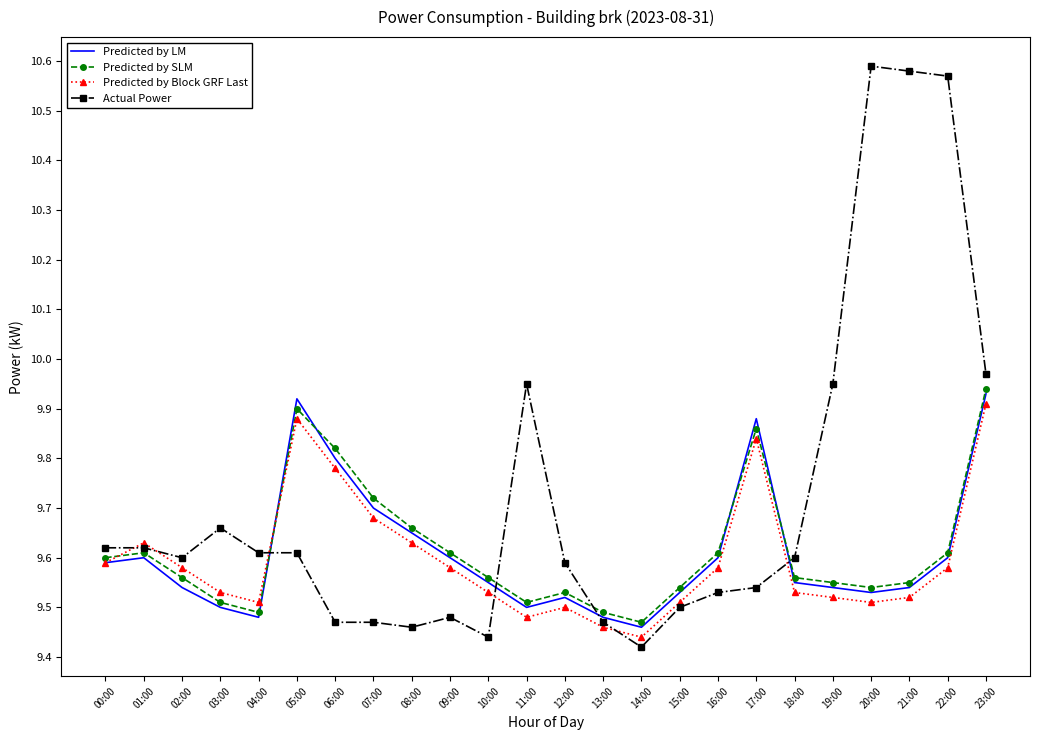

Which series has the largest total across all categories?

Actual Power